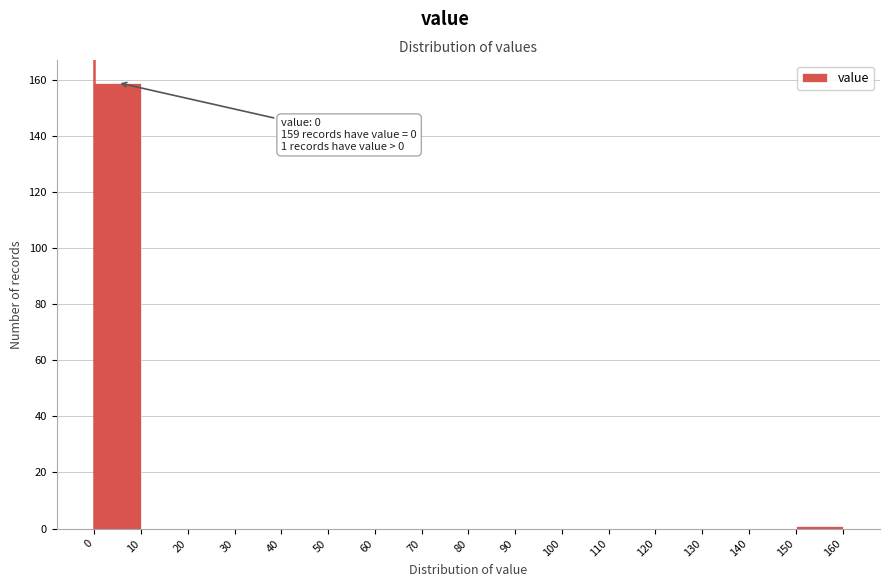

Over which range of the x-axis is the bar tallest?

0 to 10